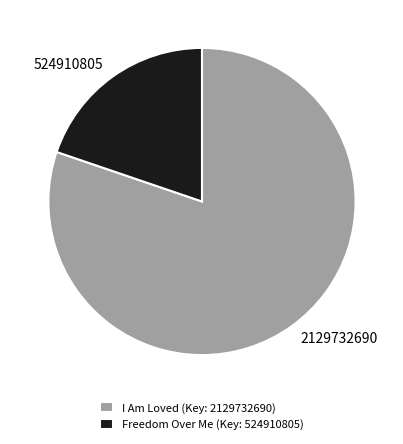

How many slices are in this pie chart?

2